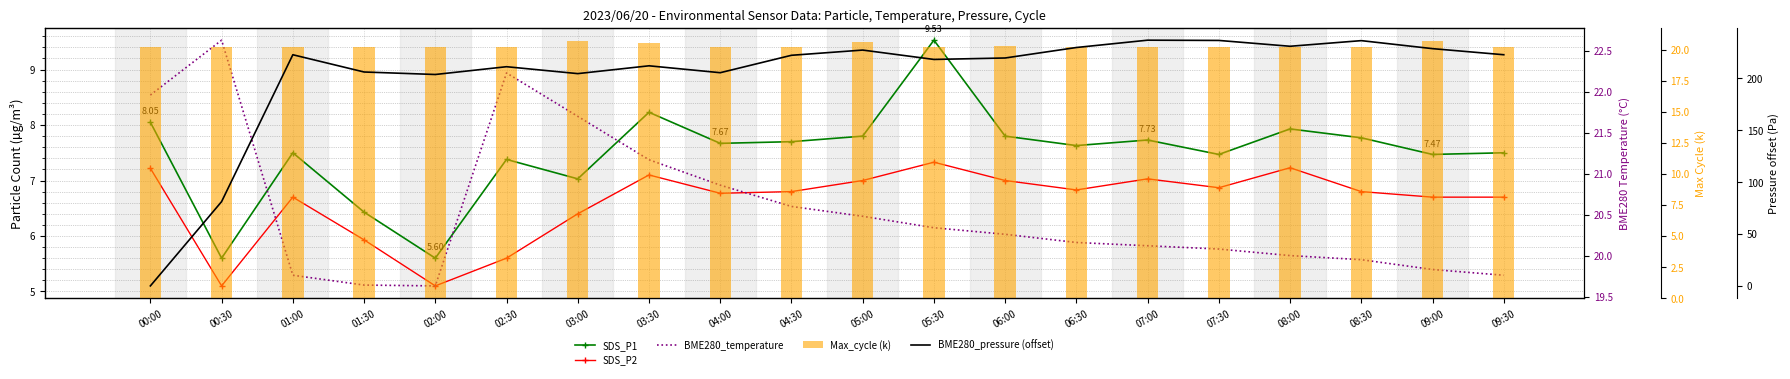

What is the label of the 17th bar from the left?

08:00